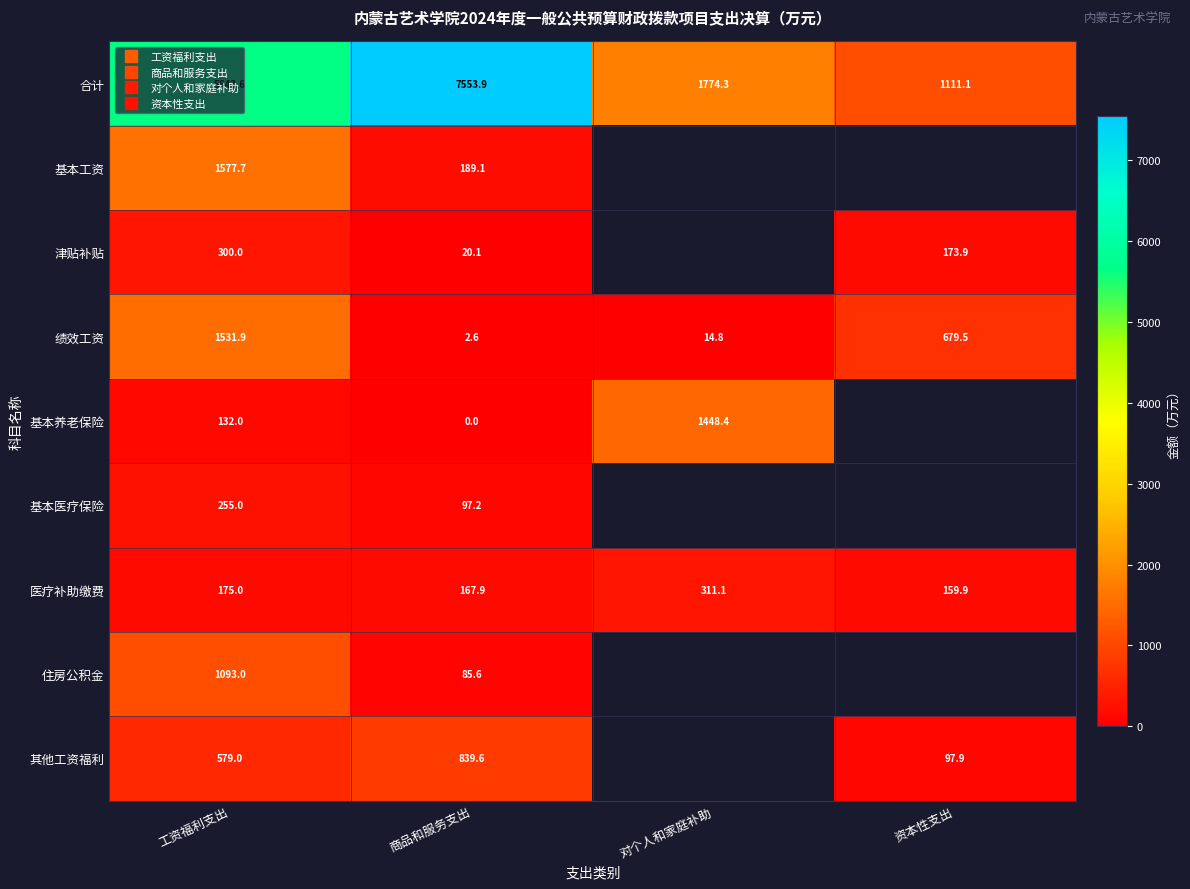

At which category is the sum across all series the highest?

工资福利支出